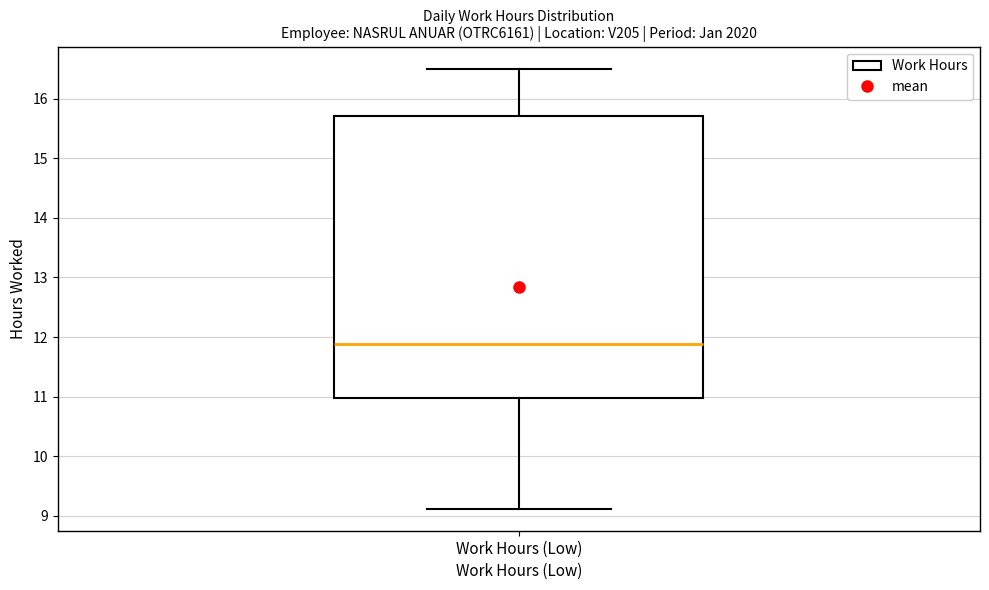

Read this box plot against the y-axis: the position of the median line, the range covered by the box, and the ends of both whiskers. The values are not printed on the chart, so give them approximately, as read against the axis.

median 11.9, box 11.0 to 15.7, whiskers 9.1 to 16.5